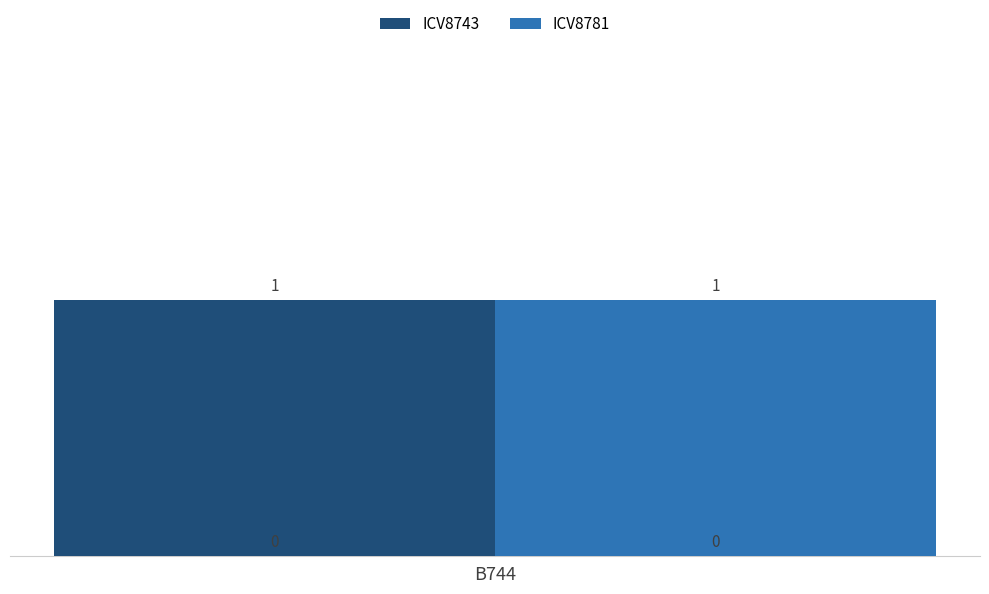

Which series has the largest total across all categories?

ICV8743